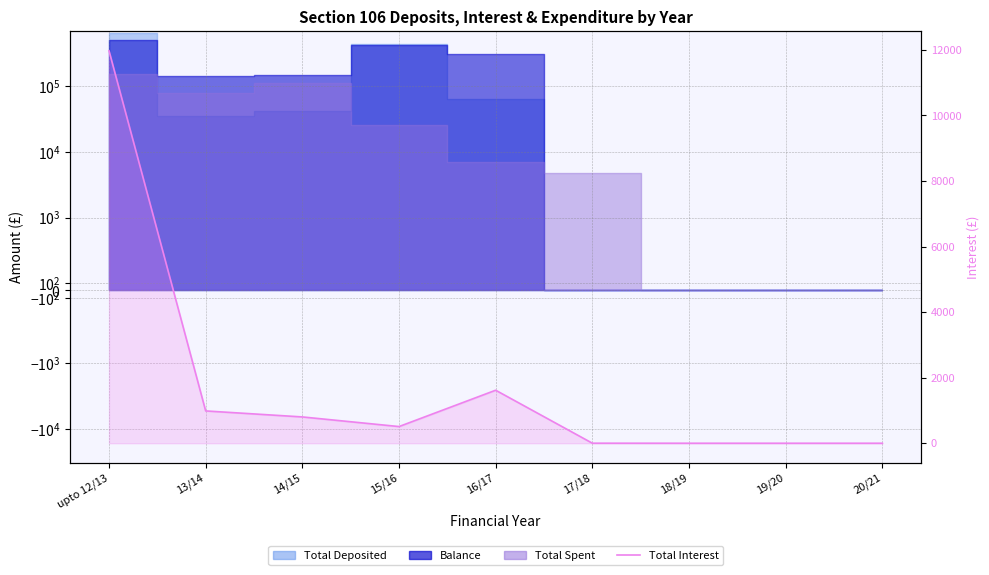

Reading left to right, extract all data points from this chart.

11973.0	985.6	802.4	508.7	1617.4	1.3	0.0	0.0	0.0